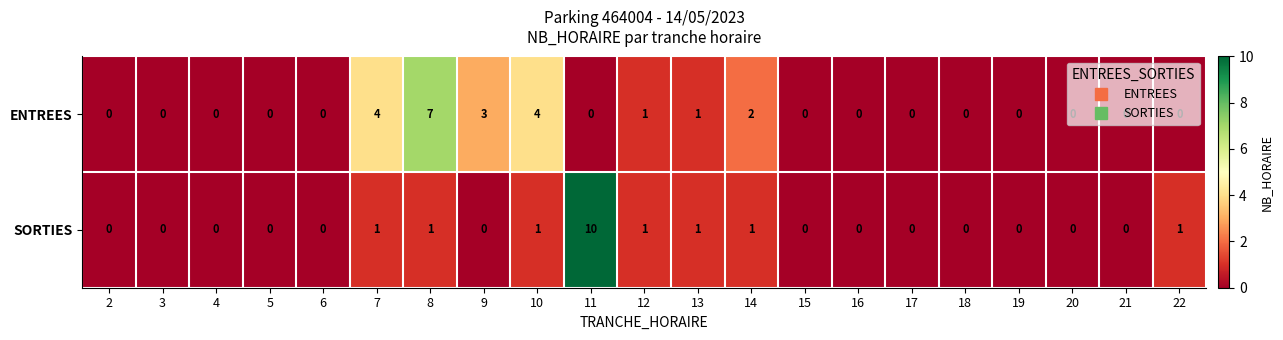

How many values in the SORTIES series exceed 0?

8